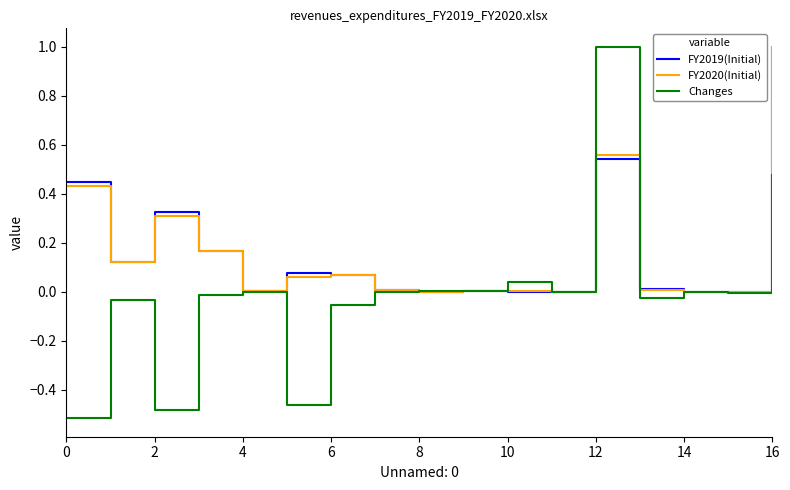

Which series has the widest spread of values?

Changes